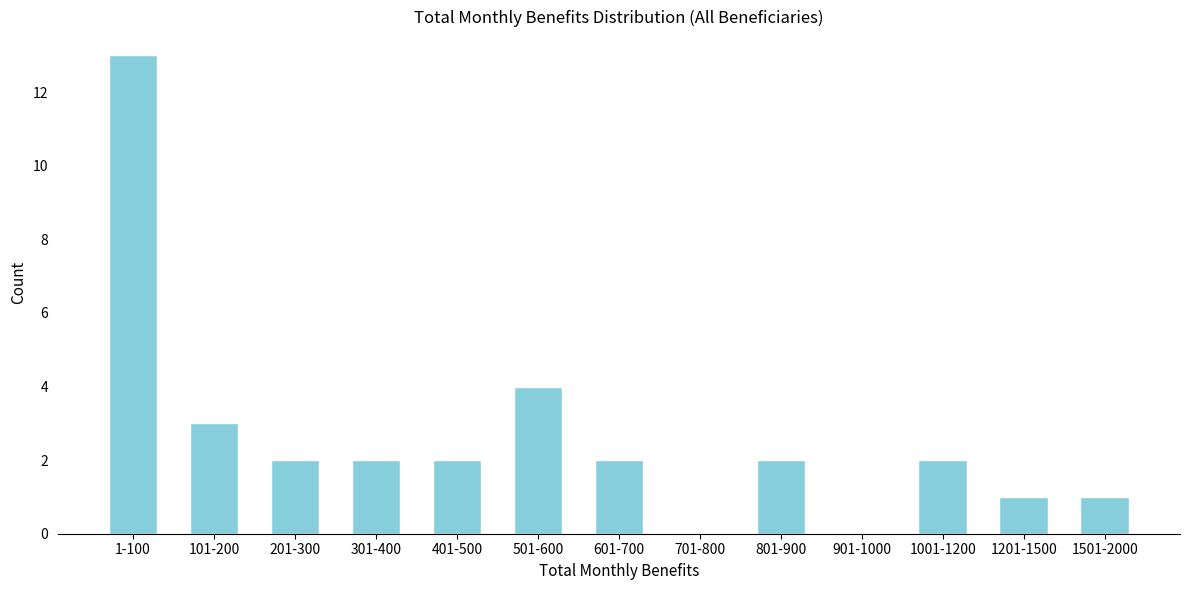

Reading left to right, transcribe all the data shown in this chart.

1-100=13	101-200=3	201-300=2	301-400=2	401-500=2	501-600=4	601-700=2	701-800=0	801-900=2	901-1000=0	1001-1200=2	1201-1500=1	1501-2000=1